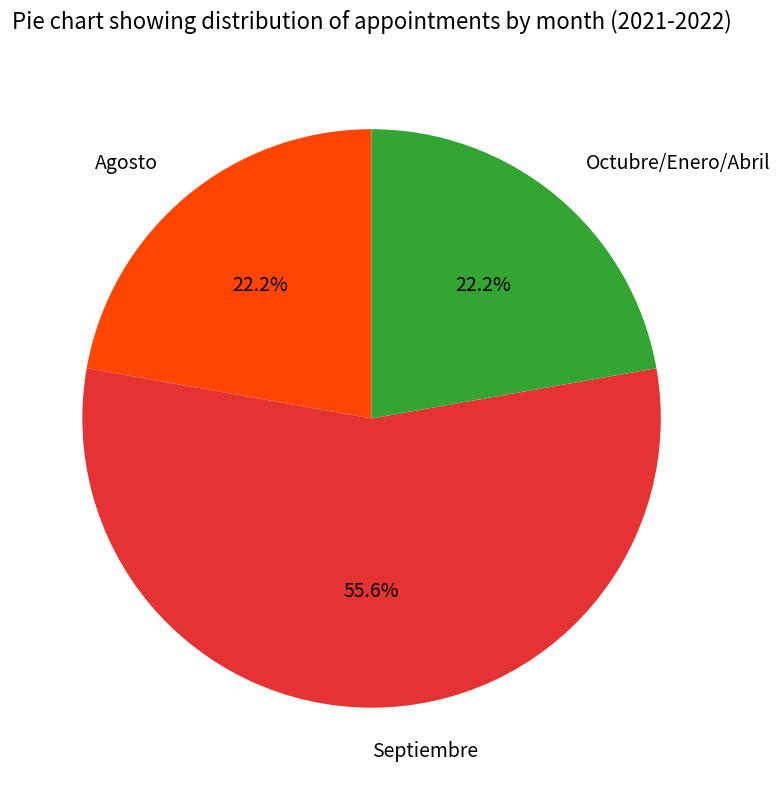

What is the ratio of the value at Agosto to the value at Septiembre?

0.4